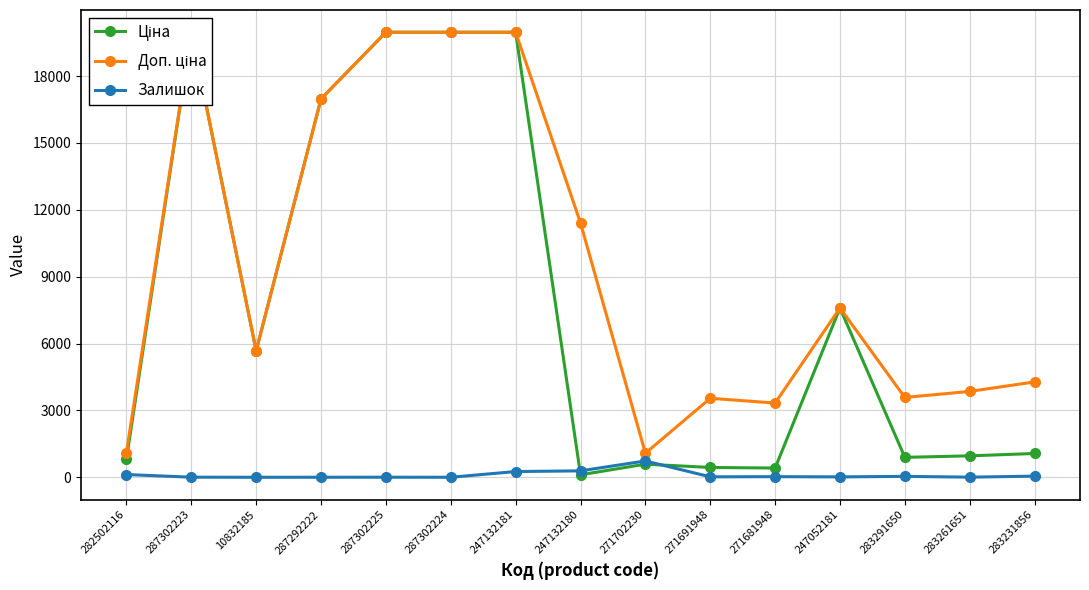

What position from the right is 283261651?

2